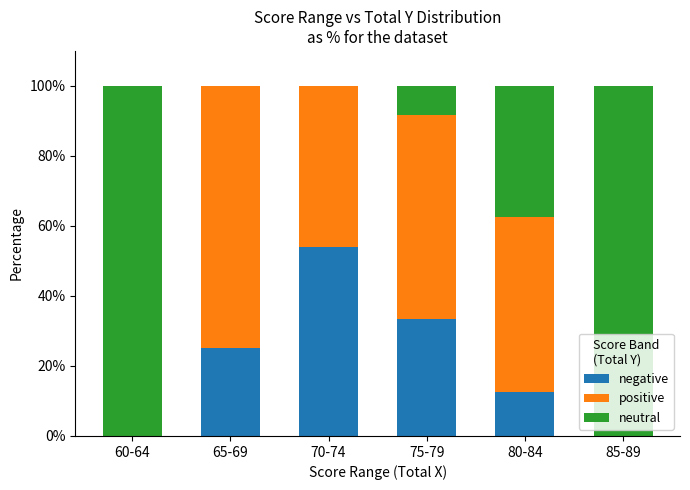

Are the bars horizontal?

No